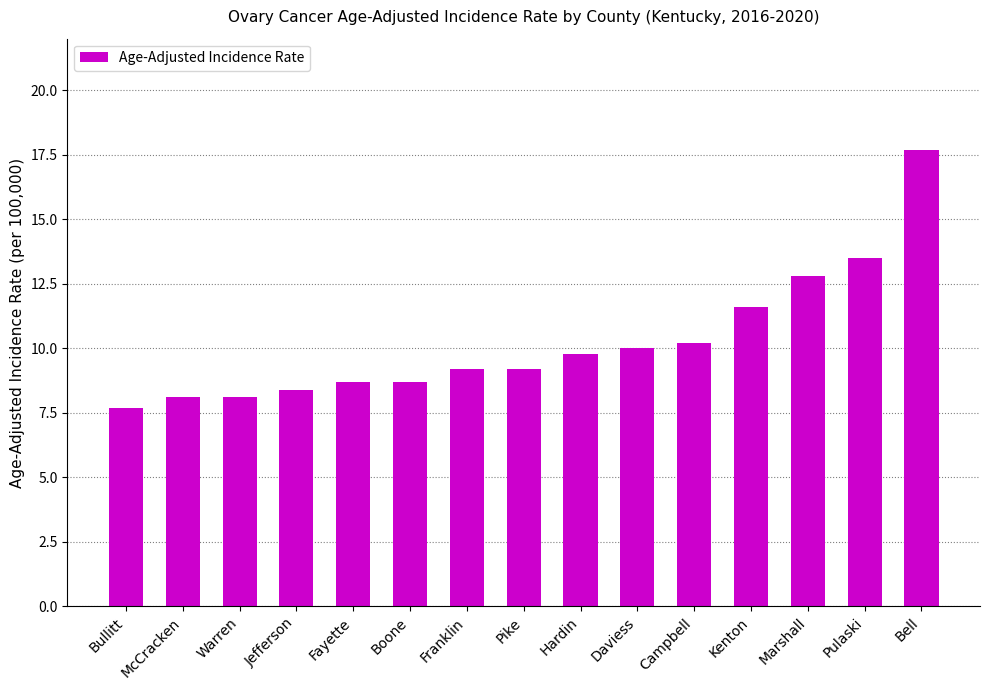

Approximately how many times larger is the value at McCracken compared to Hardin?

0.8